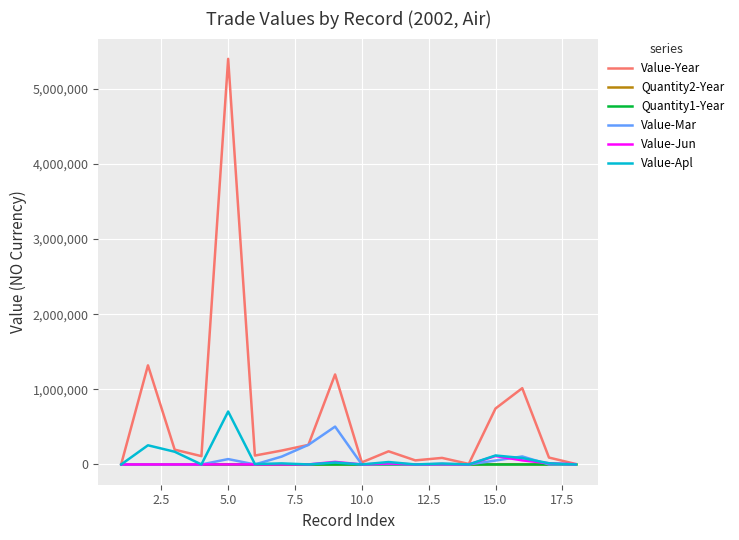

At how many categories does at least one series exceed 1920629?

1